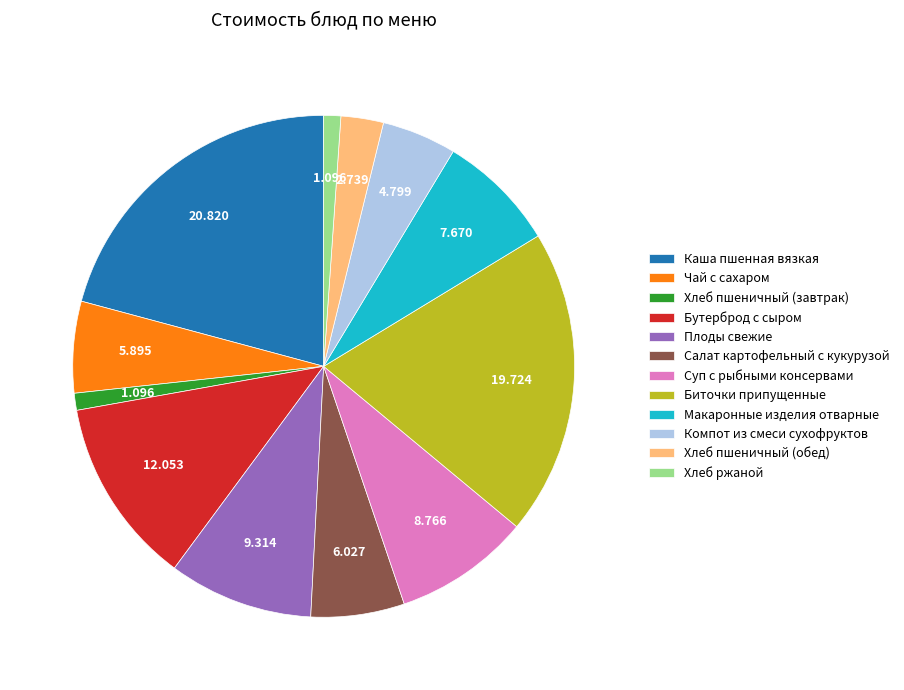

What is the largest slice in the pie chart?

Каша пшенная вязкая